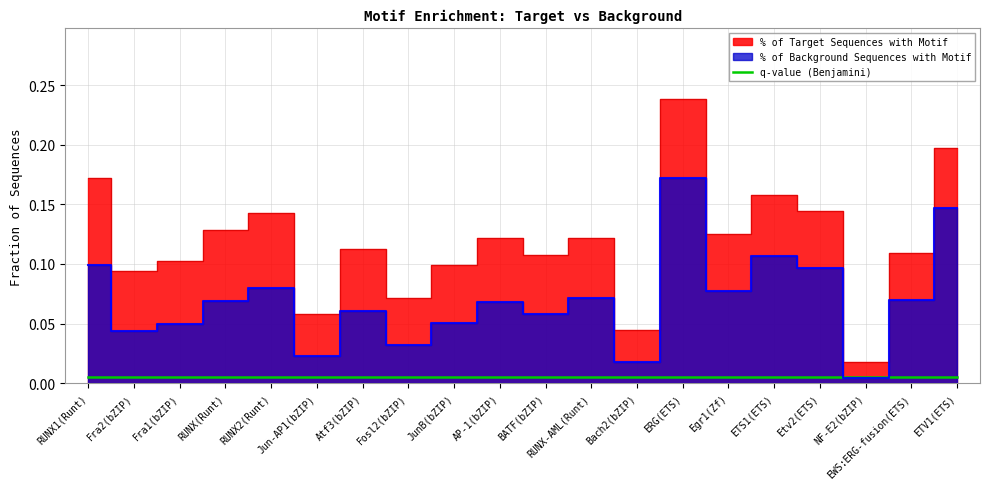

True or false: % of Background Sequences with Motif has a value of 0.0 at ERG(ETS).

False